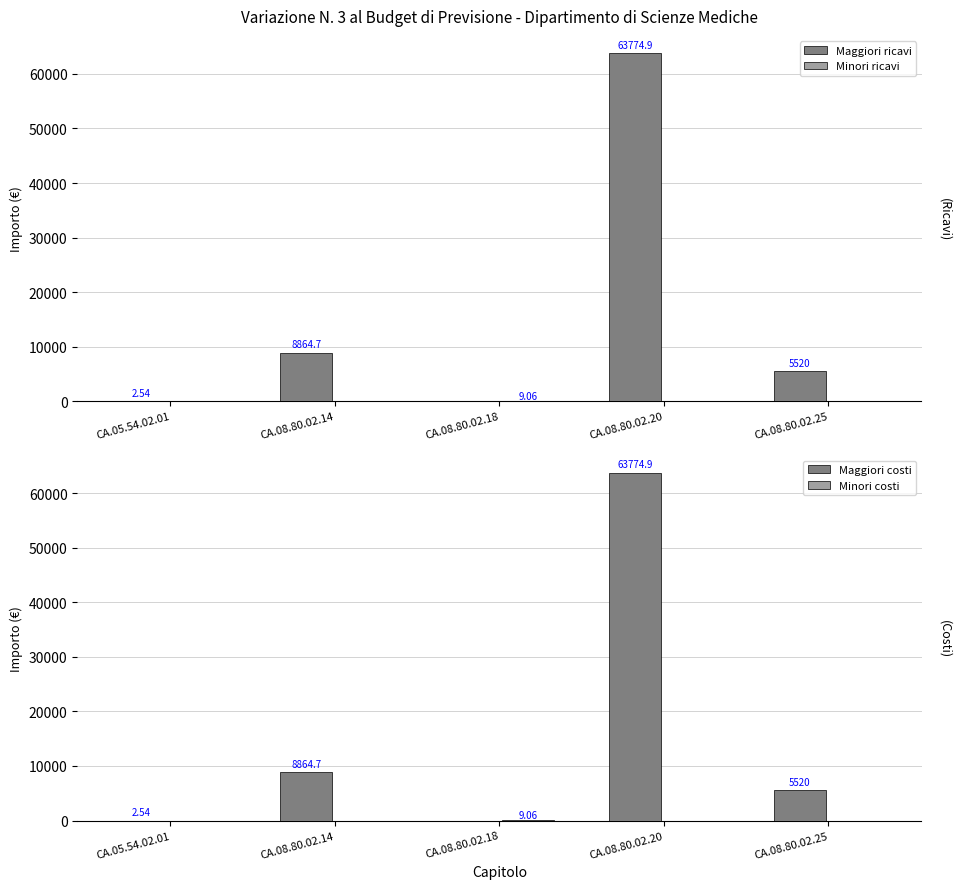

Are the bars horizontal?

No